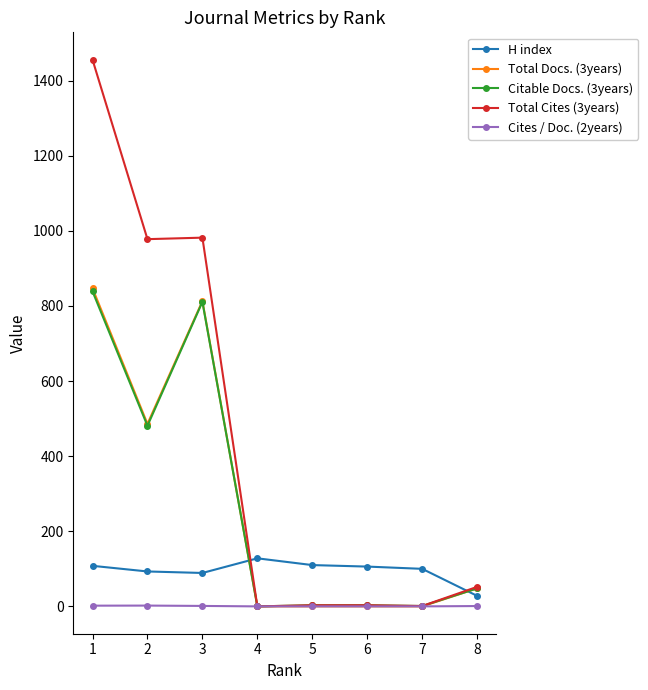

Is it true that H index equals 108.0 at 1?

True